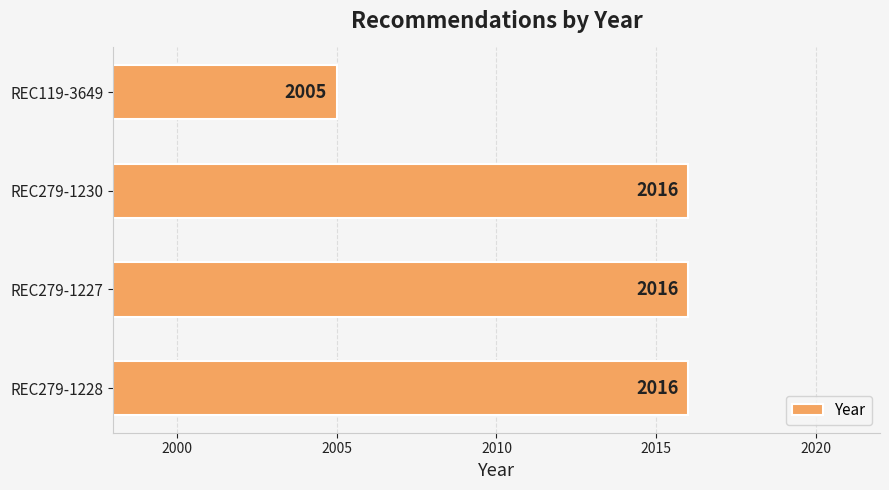

Reading bottom to top, transcribe all the data shown in this chart.

2016	2016	2016	2005